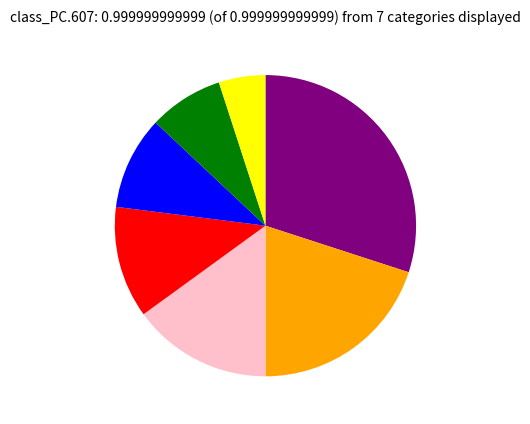

Is there a majority slice in this chart?

No